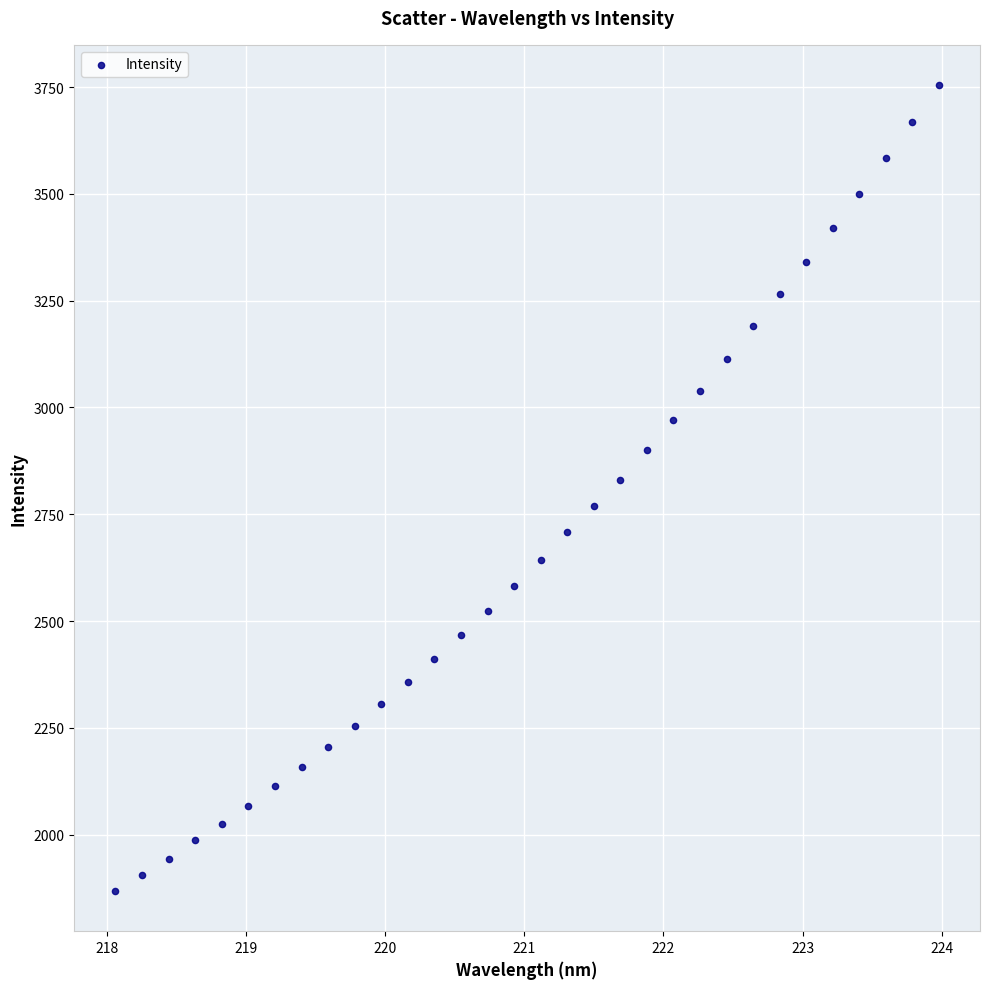

What is the range of Y values (max minus min)?

1886.5